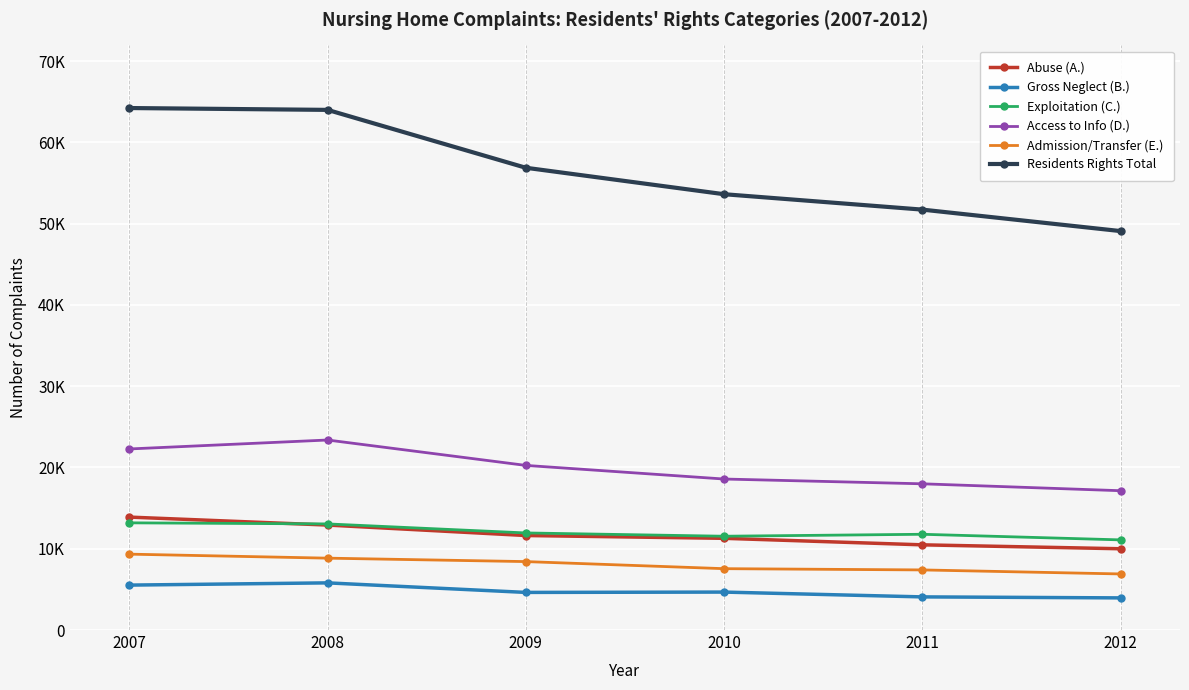

What are all the series names shown in the legend?

Abuse (A.), Gross Neglect (B.), Exploitation (C.), Access to Info (D.), Admission/Transfer (E.), Residents Rights Total